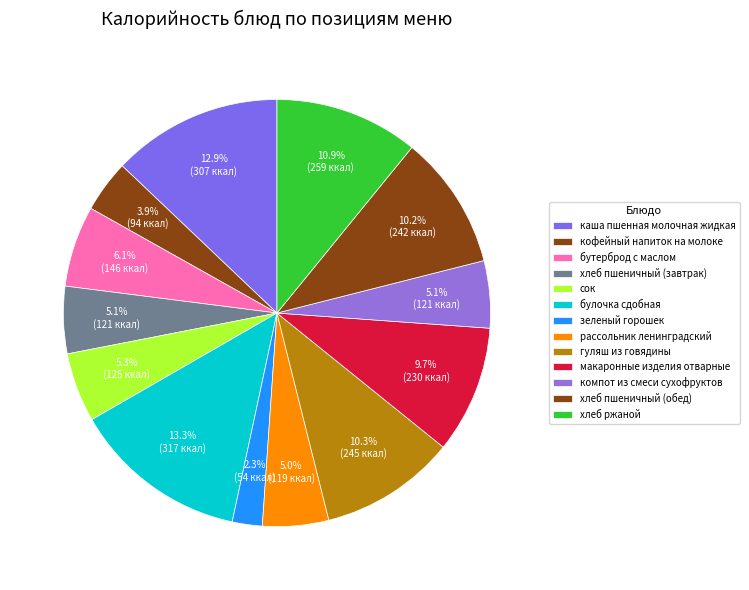

To the nearest percent, what is the difference between the рассольник ленинградский and хлеб пшеничный (обед) slice percentages?

5%